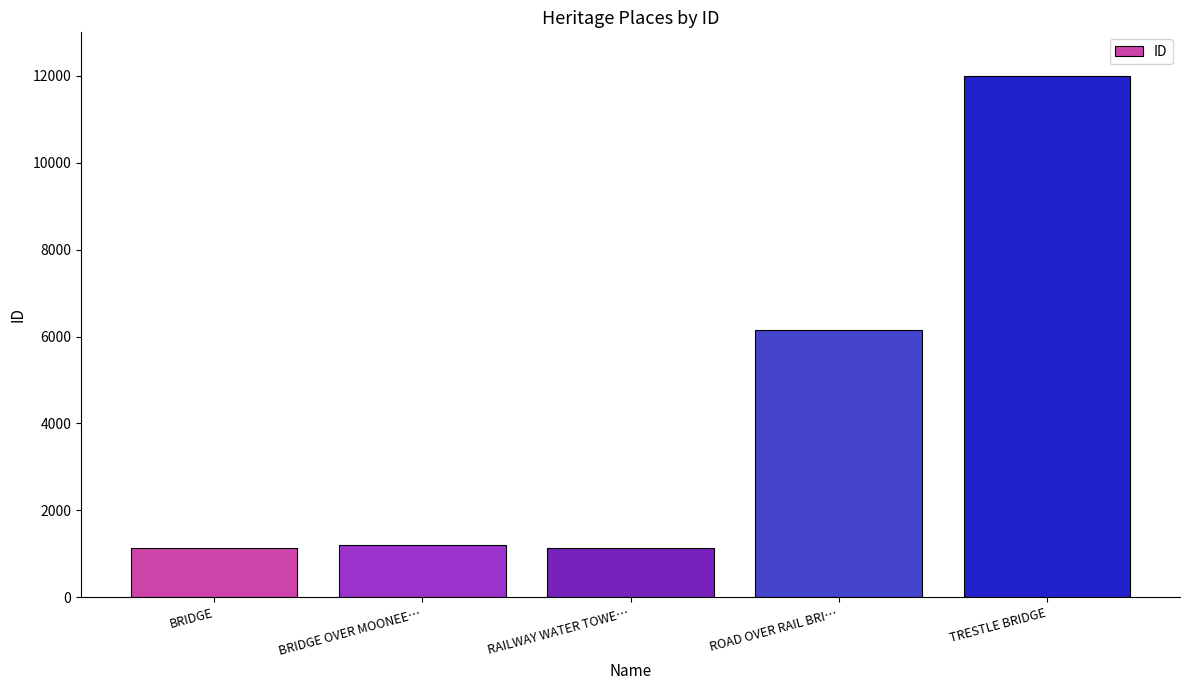

At which label is the value closest to 6558?

ROAD OVER RAIL BRI…